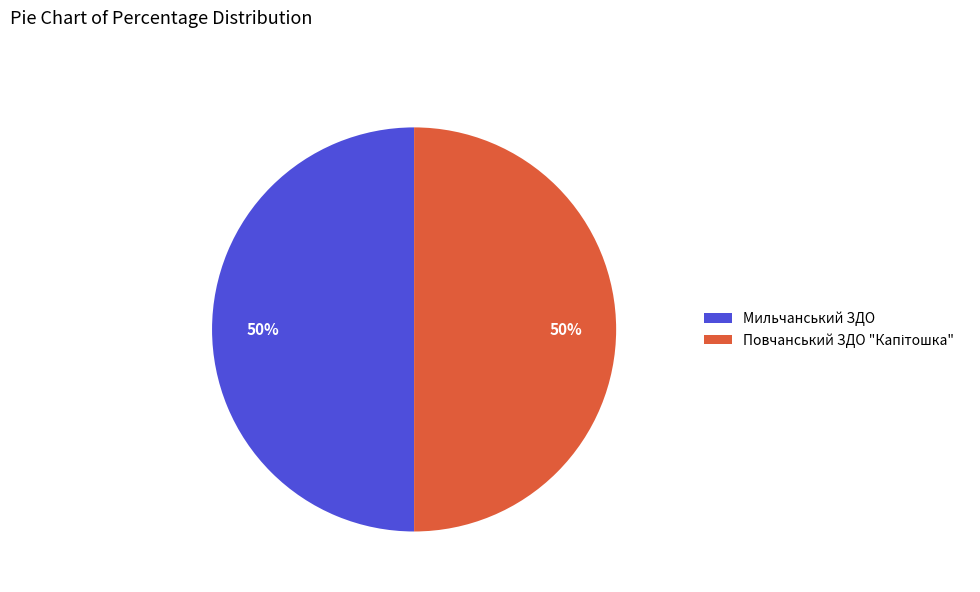

To the nearest percent, what is the average slice percentage?

50%